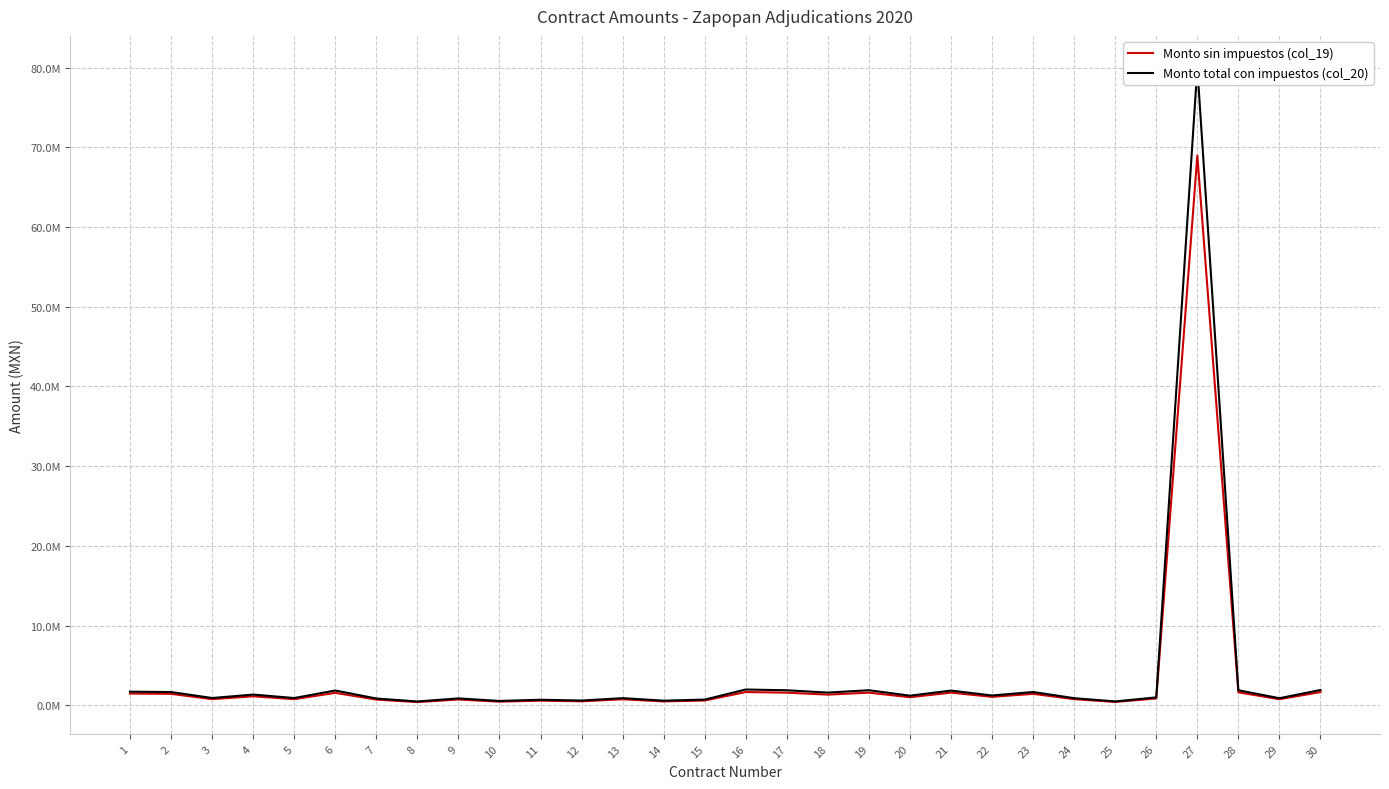

How many values in the Monto total con impuestos (col_20) series exceed 1212331?

14